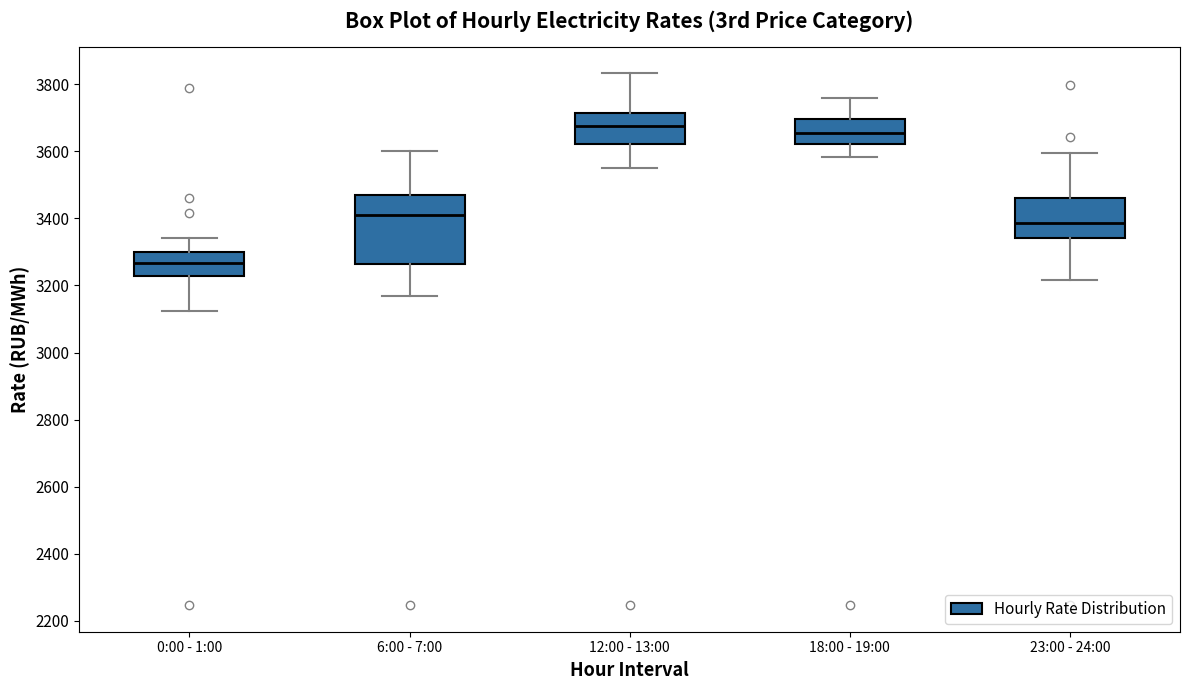

Where does the median line of the box for 0:00 - 1:00 sit on the y-axis? The values are not printed on the chart, so give them approximately, as read against the axis.

3260